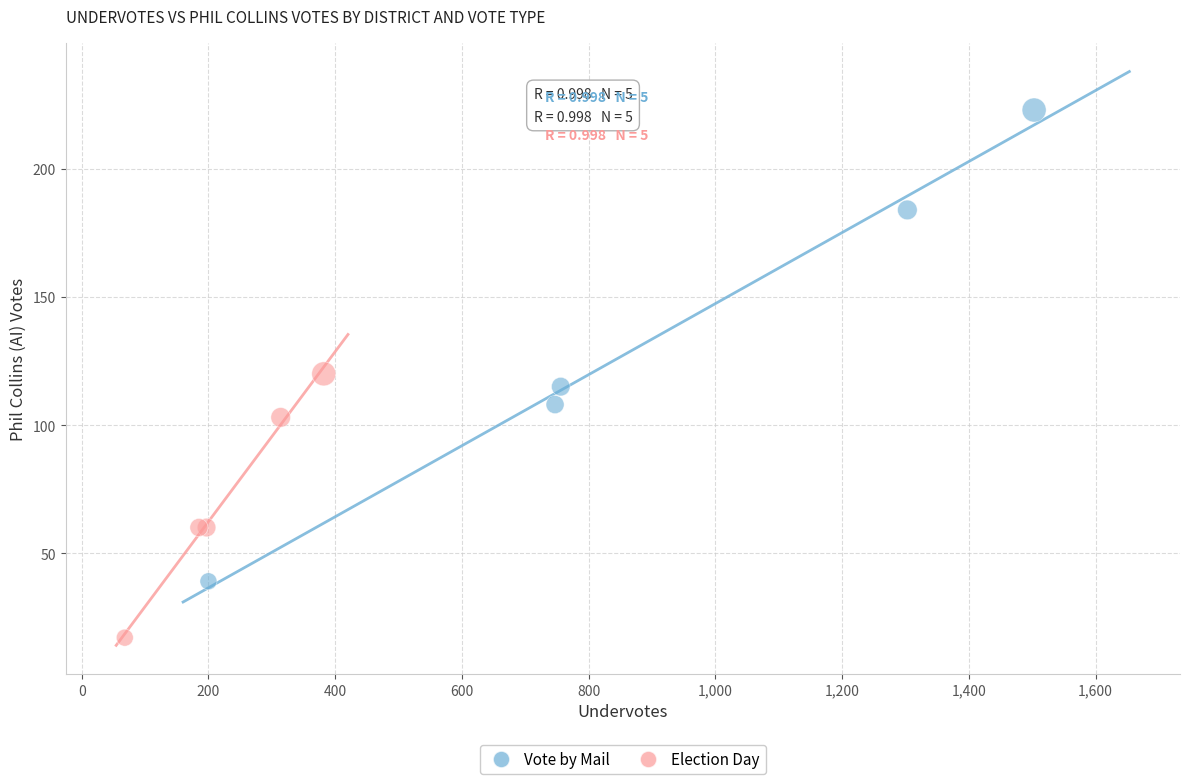

Which series has the widest spread of Y values?

Vote by Mail